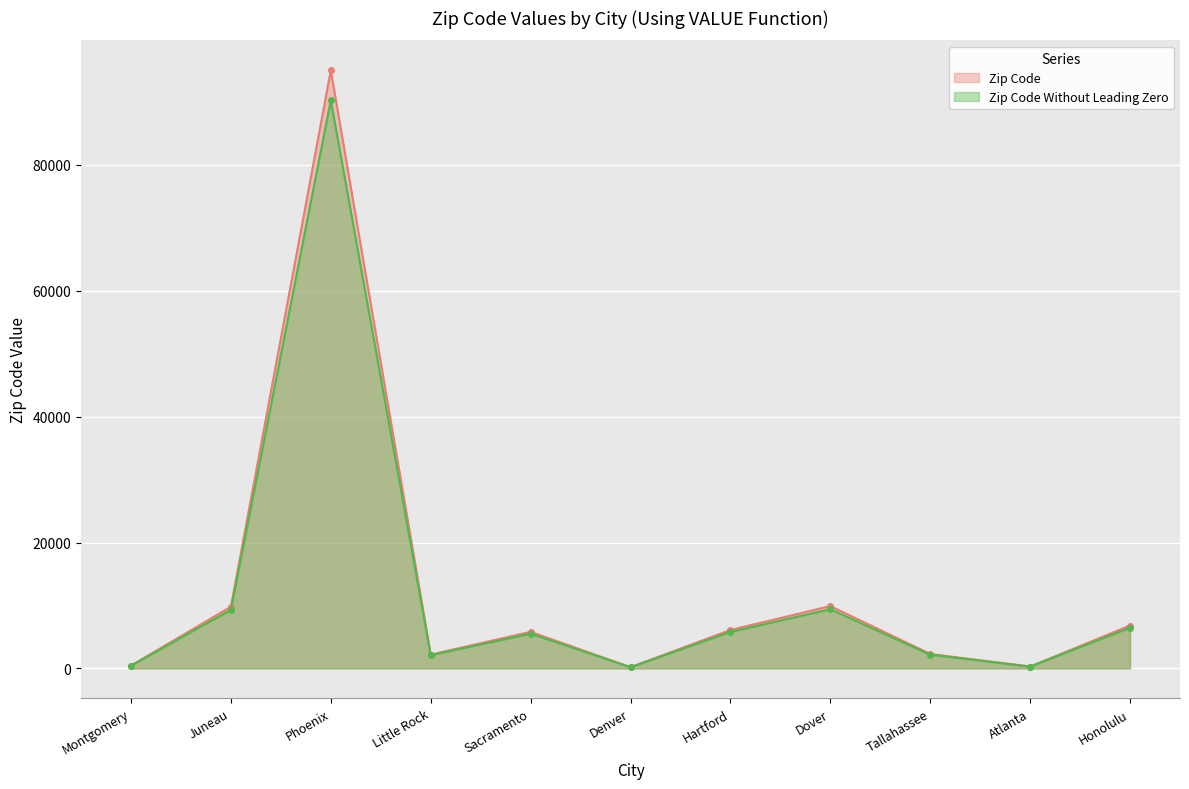

At which label does Zip Code Without Leading Zero reach its minimum?

Denver